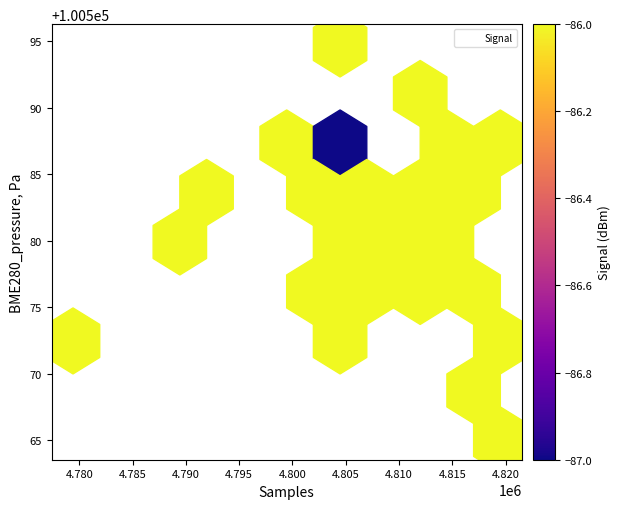

What Y value in the scatter plot is closest to 100579?

100579.9